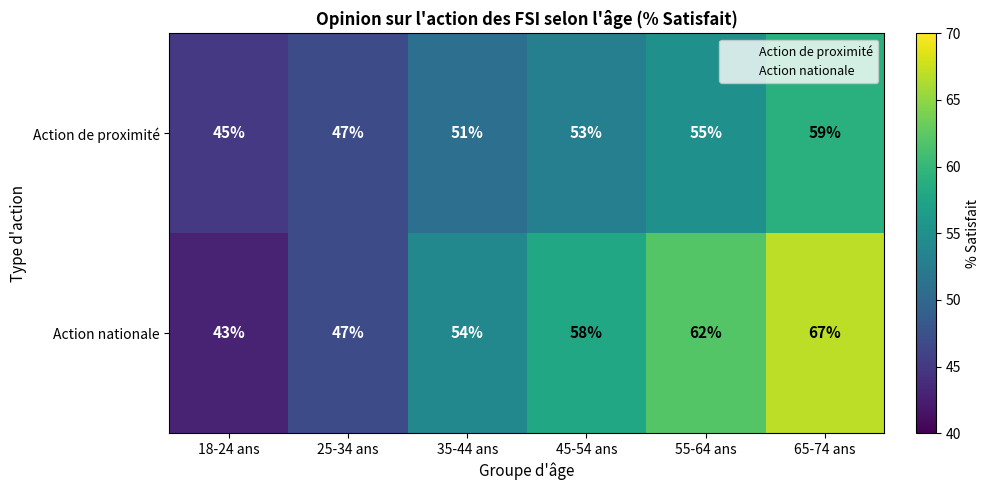

At which category is the sum across all series the highest?

65-74 ans